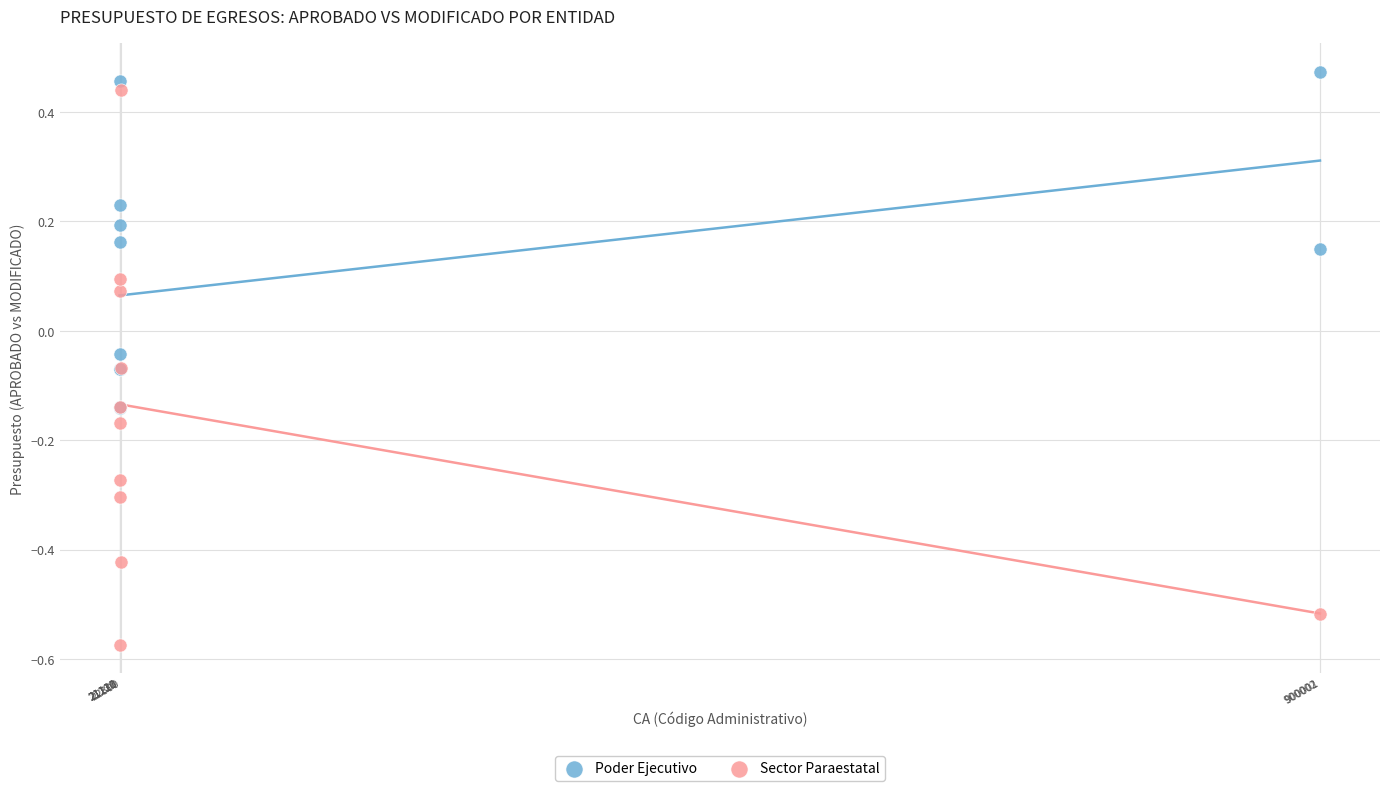

Which series has the largest Y range (max minus min)?

Sector Paraestatal